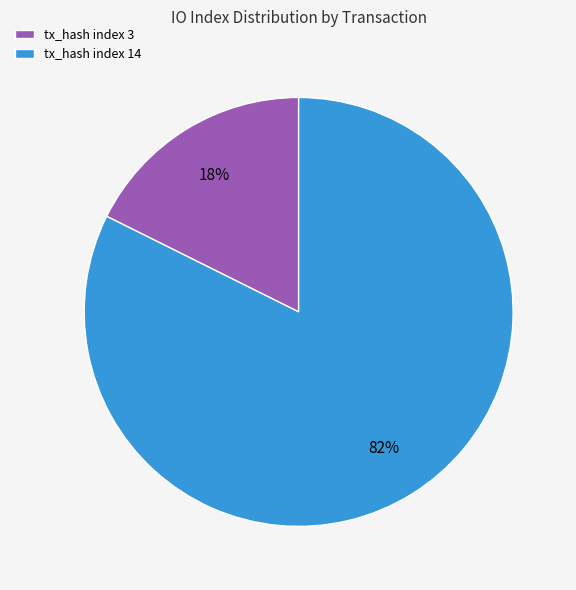

Combined, do tx_hash index 3 and tx_hash index 14 account for over 50%?

Yes